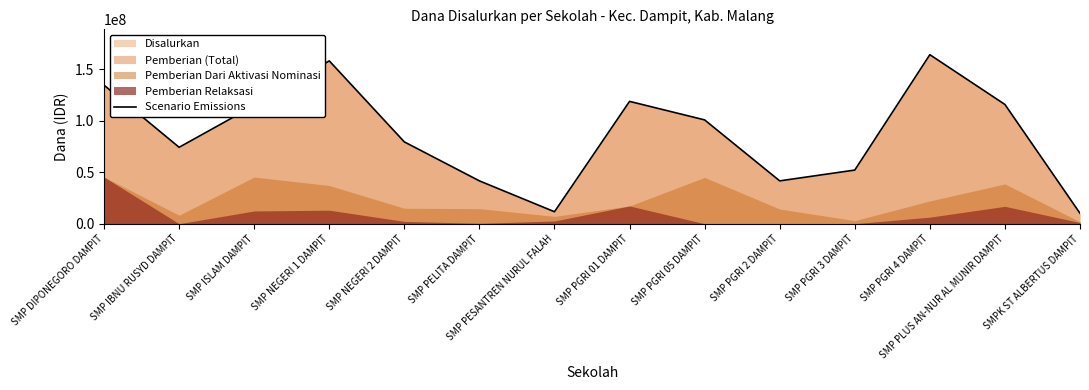

Reading left to right, extract all data points from this chart.

SMP DIPONEGORO DAMPIT=134625000	SMP IBNU RUSYD DAMPIT=74250000	SMP ISLAM DAMPIT=114750000	SMP NEGERI 1 DAMPIT=158250000	SMP NEGERI 2 DAMPIT=79500000	SMP PELITA DAMPIT=41625000	SMP PESANTREN NURUL FALAH=11625000	SMP PGRI 01 DAMPIT=118875000	SMP PGRI 05 DAMPIT=100875000	SMP PGRI 2 DAMPIT=41625000	SMP PGRI 3 DAMPIT=52125000	SMP PGRI 4 DAMPIT=164250000	SMP PLUS AN-NUR AL MUNIR DAMPIT=115875000	SMPK ST ALBERTUS DAMPIT=10125000